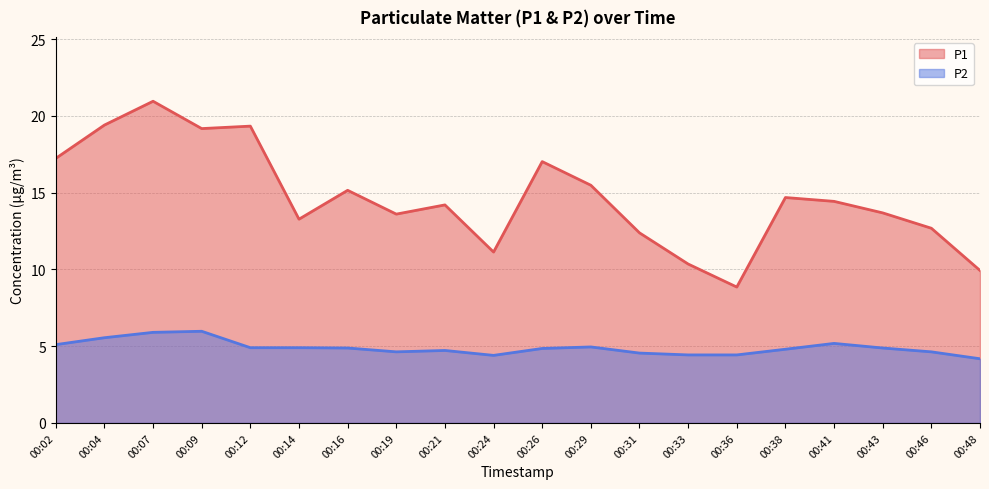

What is the value of the P2 point at the 20th from the left?

4.2